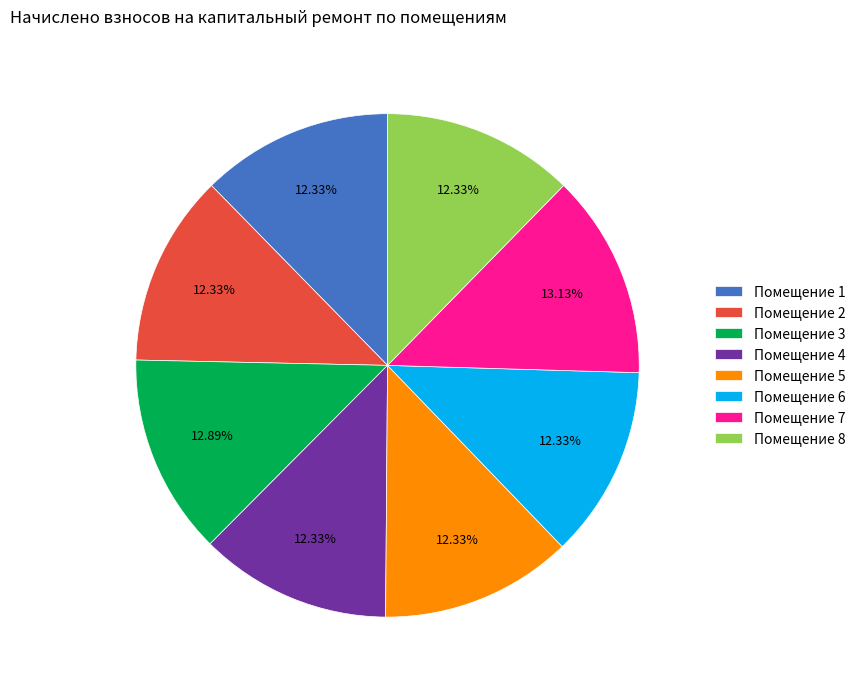

Does any single category account for the majority?

No